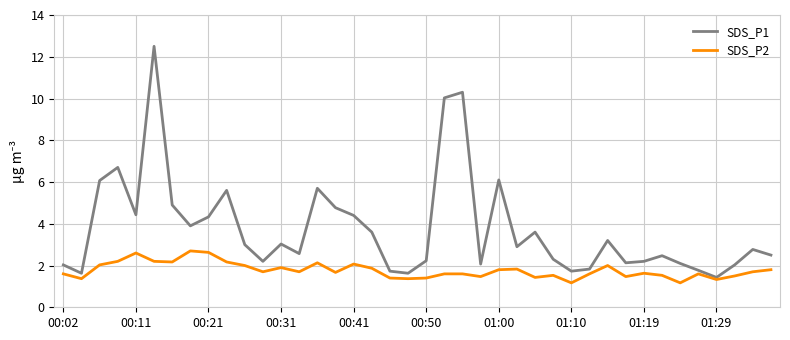

Which series has the widest spread of values?

SDS_P1